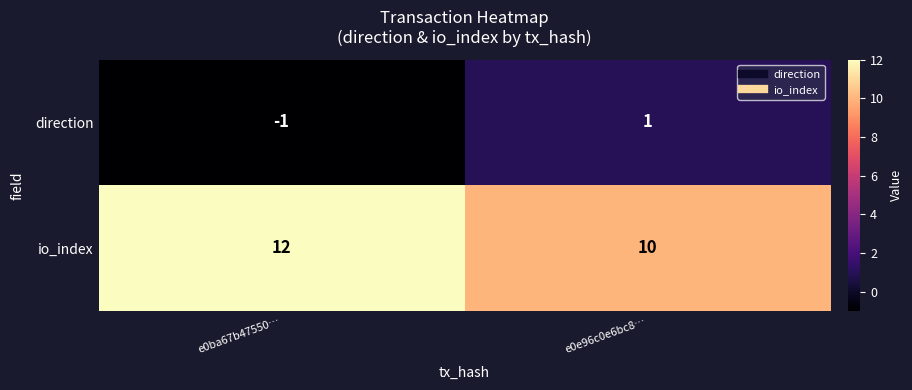

At which label is direction closest to 0?

e0ba67b47550…